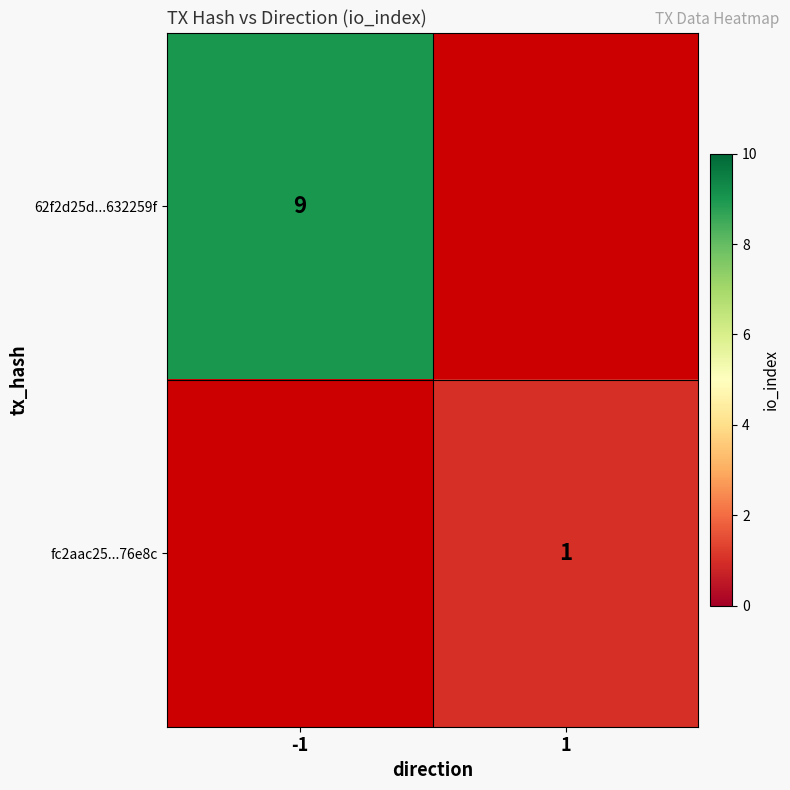

The 62f2d25d...632259f series shows 3.9 at -1. True or false?

False